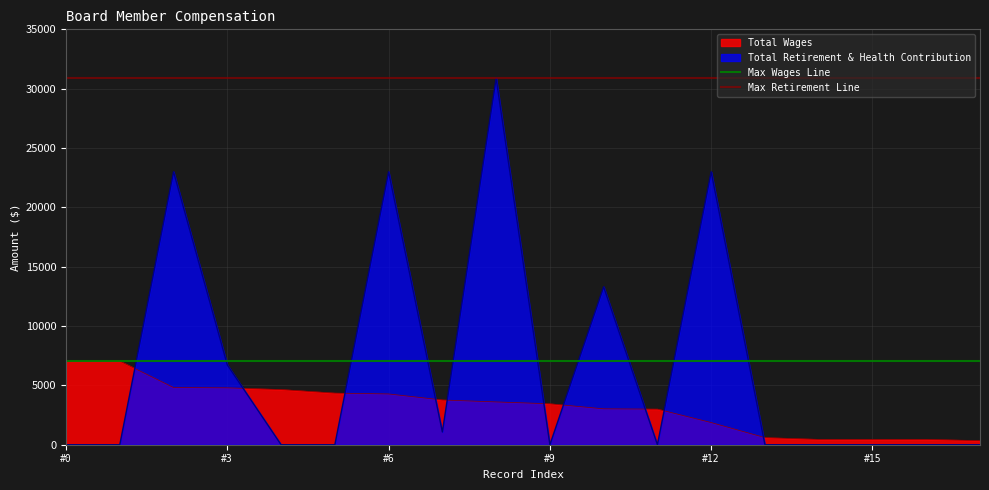

Which category has the lowest value in the Max Retirement Line series?

#0